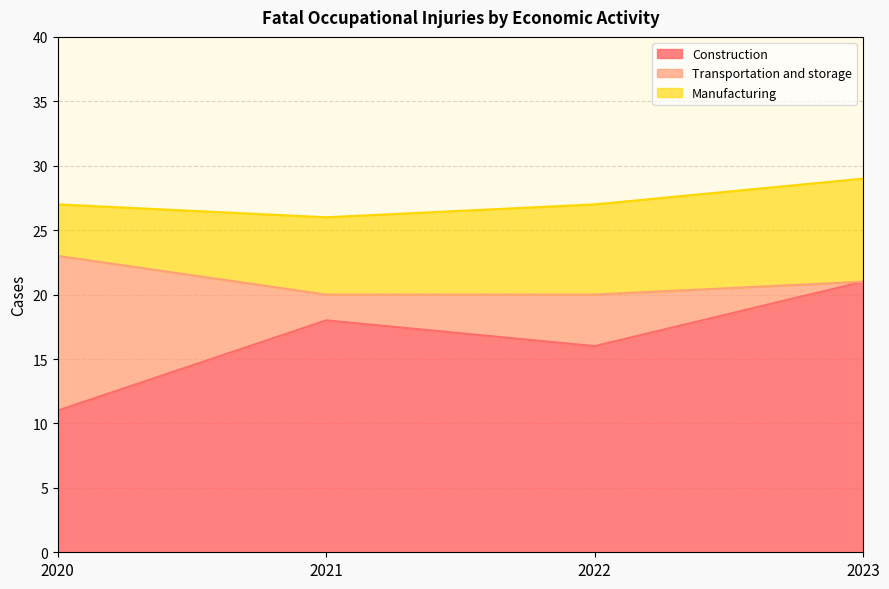

What is the difference between the highest and lowest values at 2023?

21